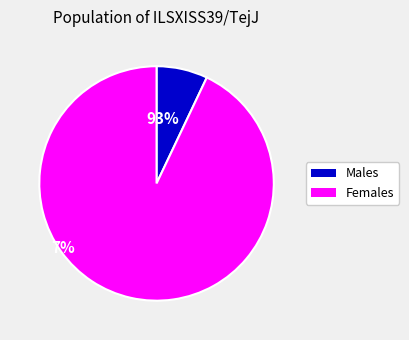

Is there a majority slice in this chart?

Yes